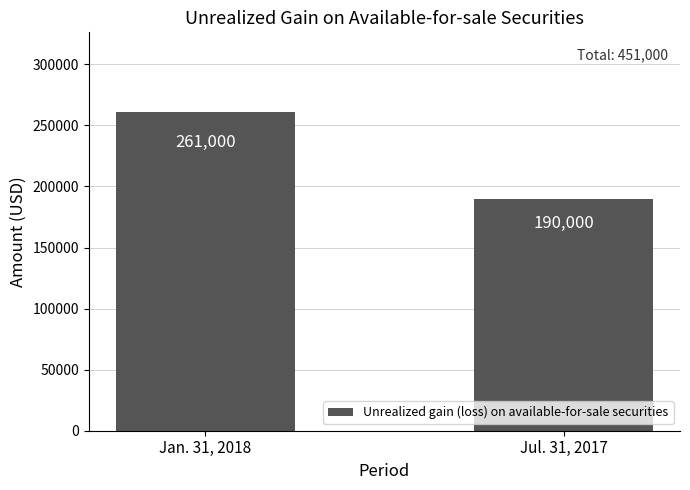

What is the difference between the values at Jul. 31, 2017 and Jan. 31, 2018?

71000